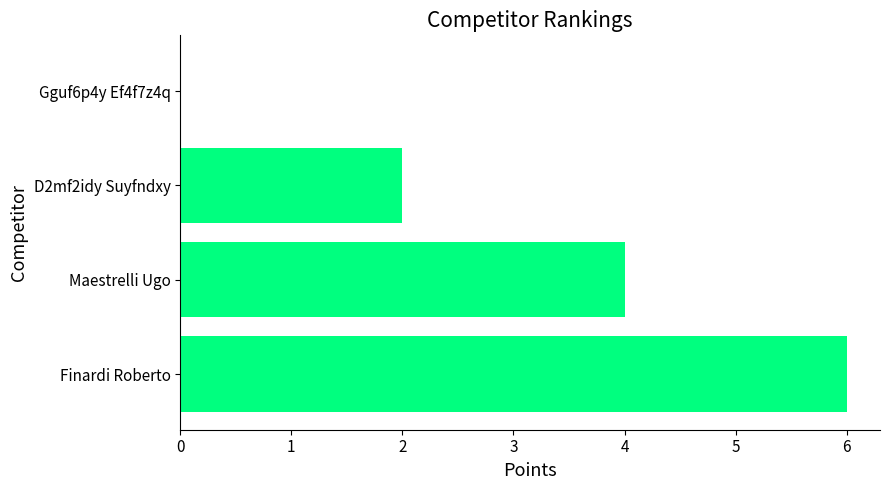

Is it true that the value at Finardi Roberto is 8?

False